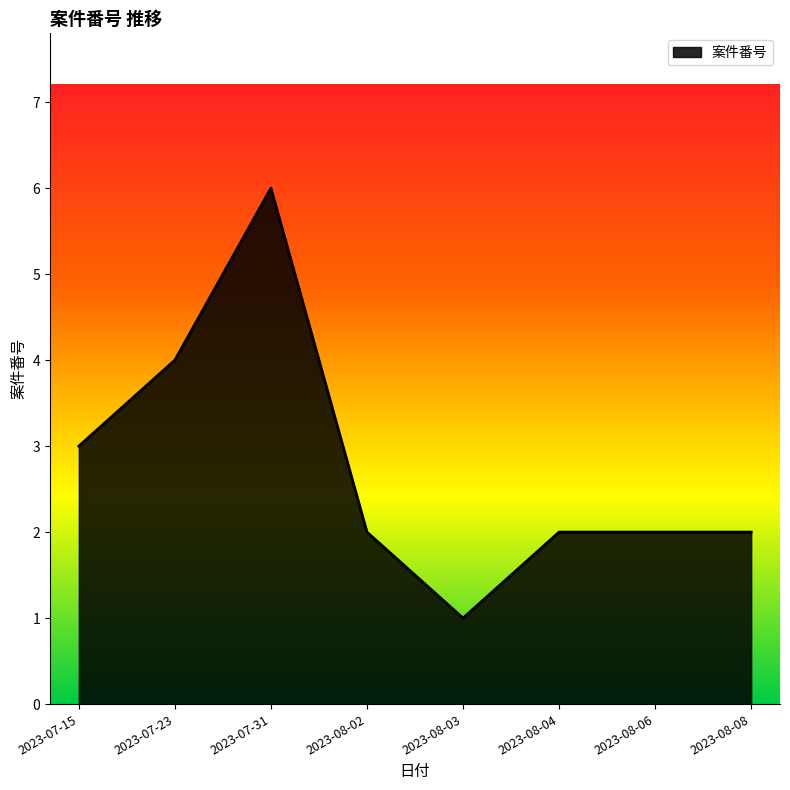

Which category has the lowest value across all series?

2023-08-03